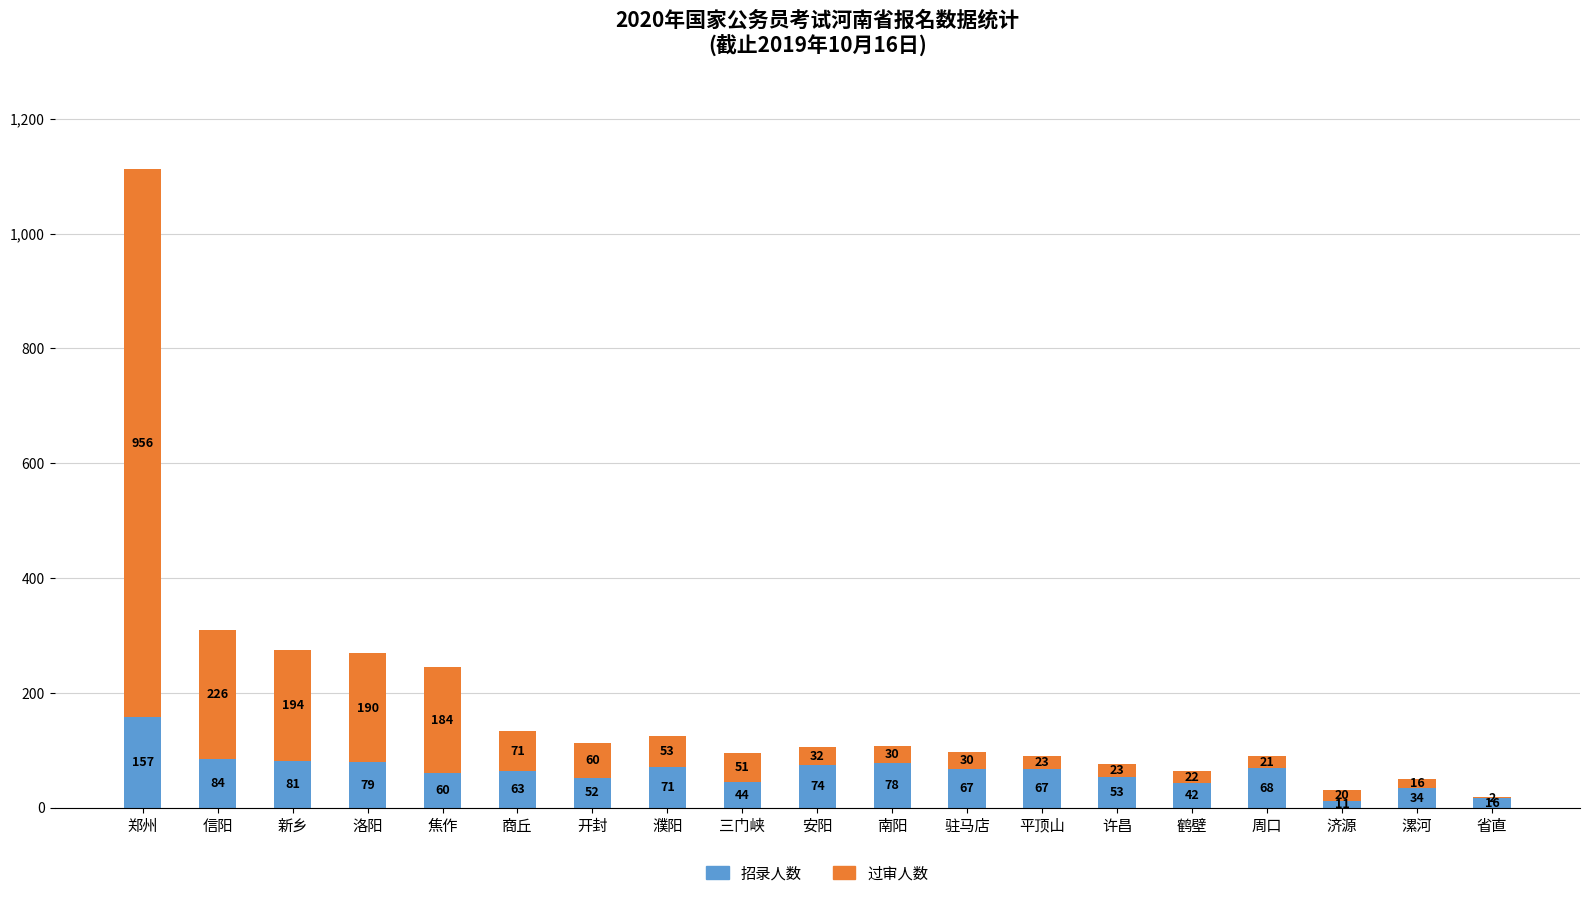

What is the maximum value for 招录人数?

157